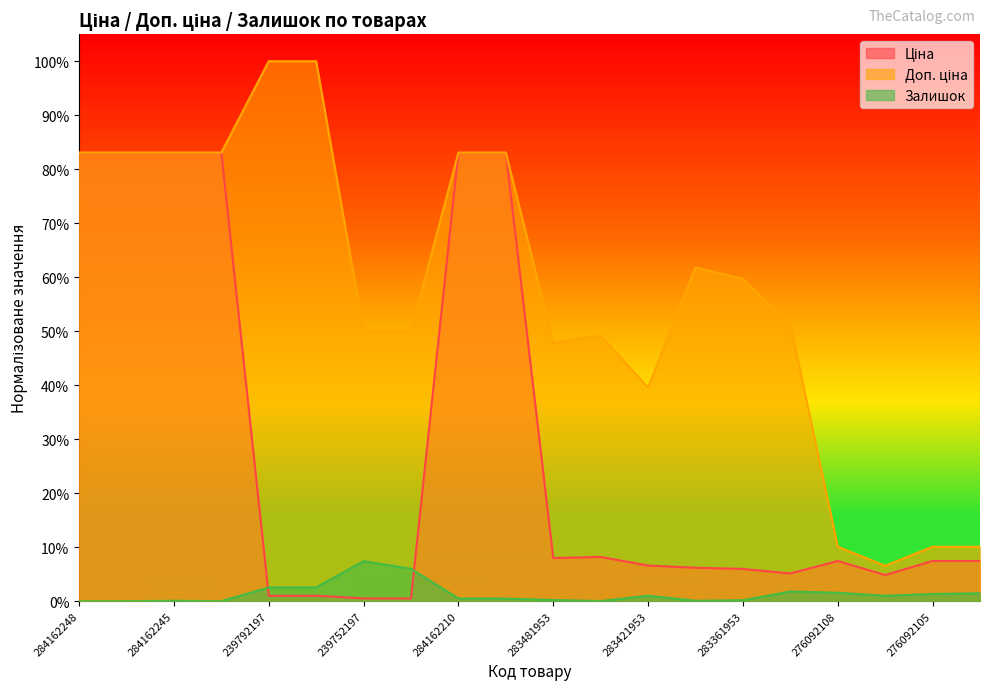

Is it true that Залишок equals 0.0 at 283481953?

False